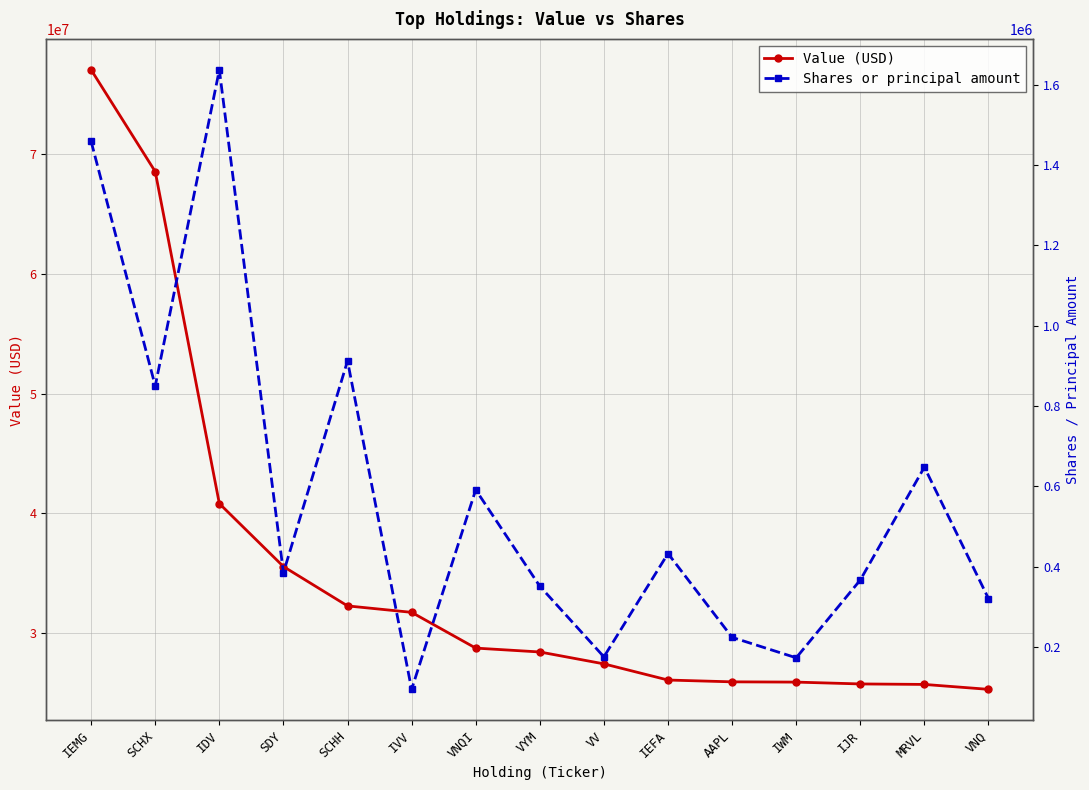

True or false: Shares or principal amount and Value (USD) cross at least once.

False